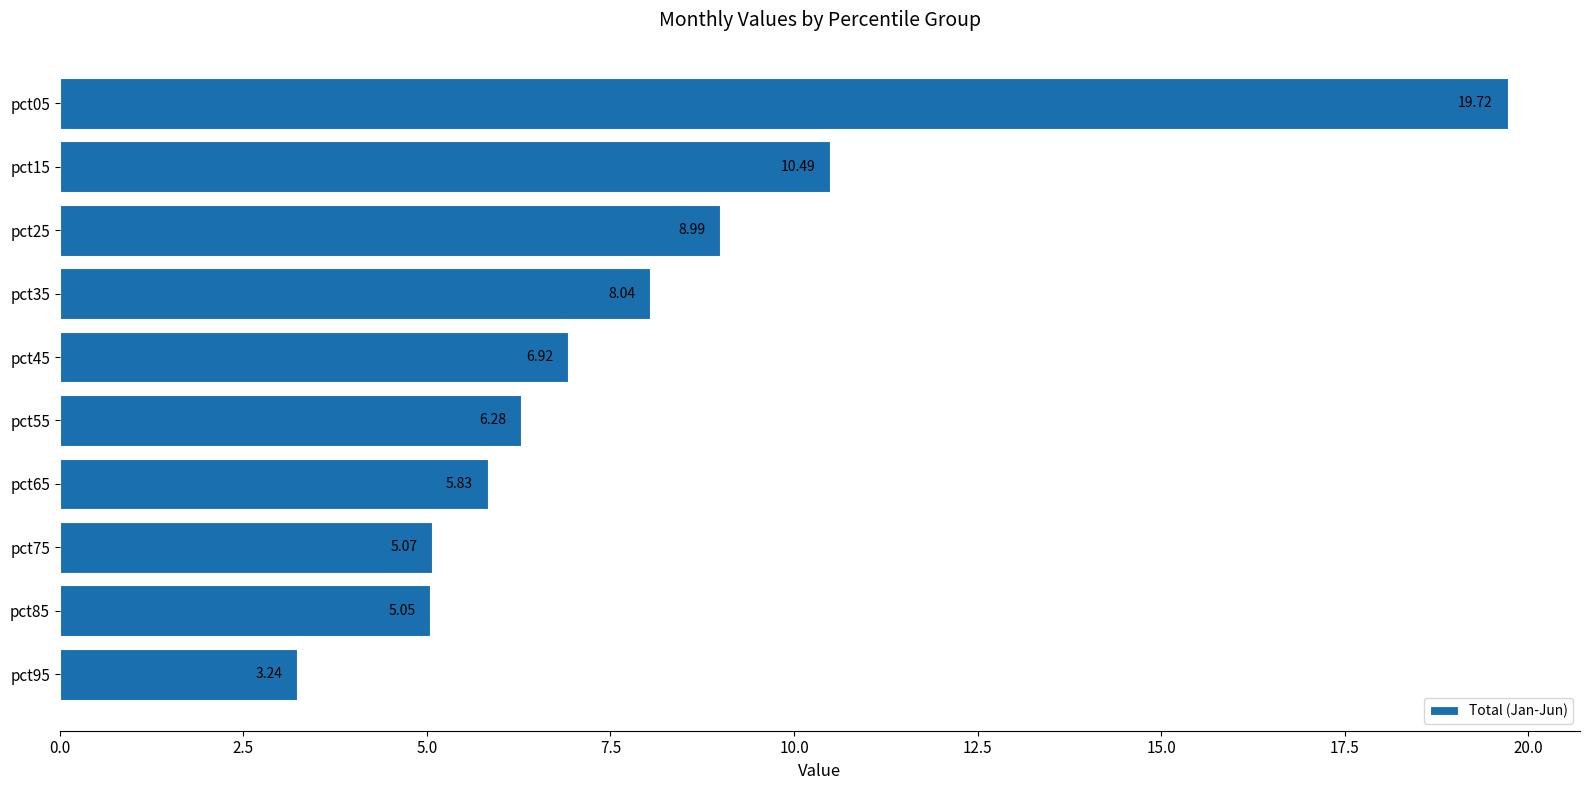

How many data points does each series have?

10